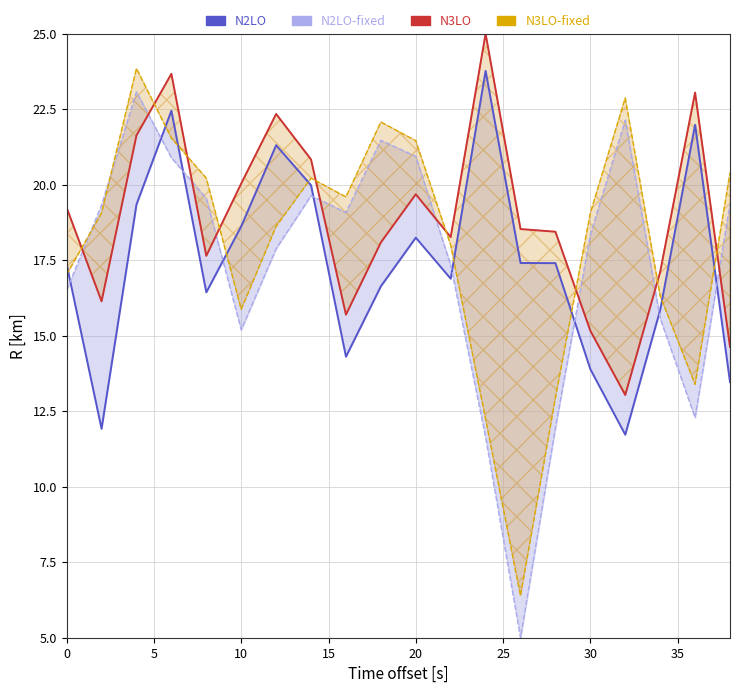

List the series in order of their peak value, lowest first.

N2LO-fixed, N2LO, N3LO-fixed, N3LO